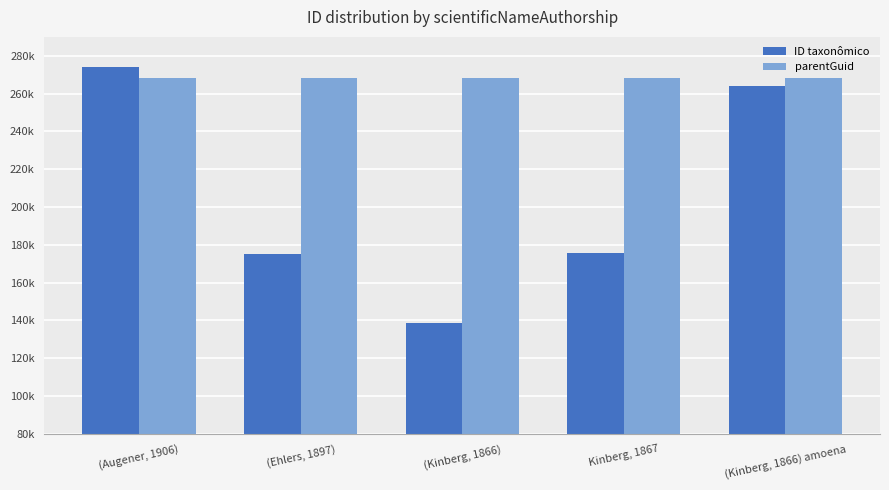

What position from the left is (Kinberg, 1866) amoena?

5